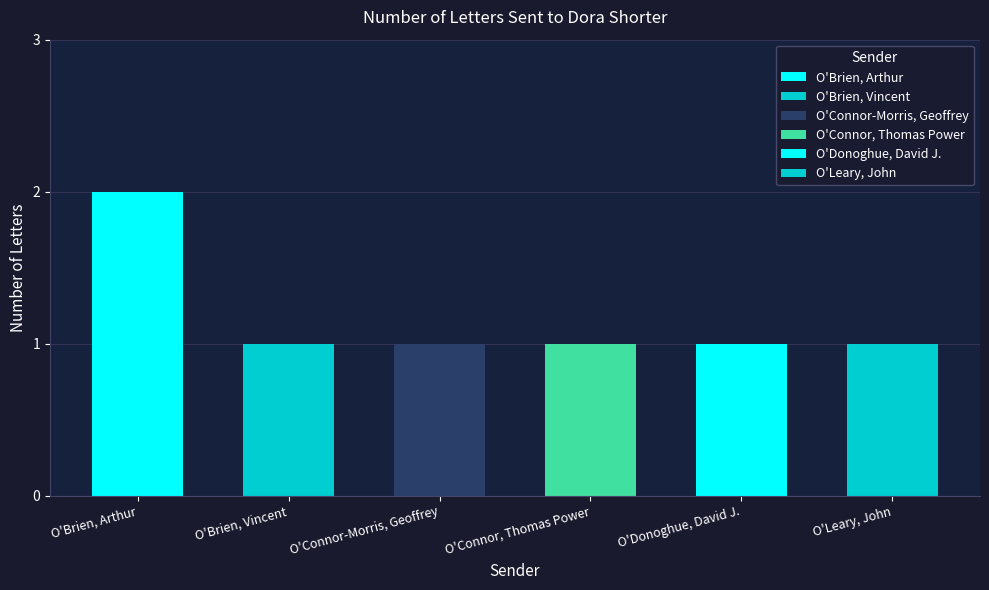

Reading left to right, transcribe all the data shown in this chart.

O'Brien, Arthur=2	O'Brien, Vincent=1	O'Connor-Morris, Geoffrey=1	O'Connor, Thomas Power=1	O'Donoghue, David J.=1	O'Leary, John=1